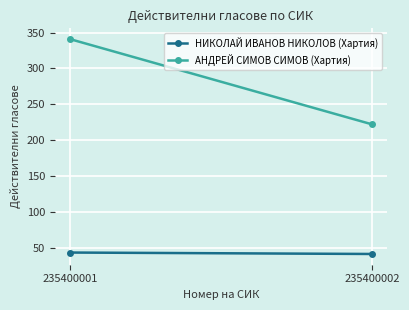

What is the difference between the НИКОЛАЙ ИВАНОВ НИКОЛОВ (Хартия) values at 235400002 and 235400001?

2